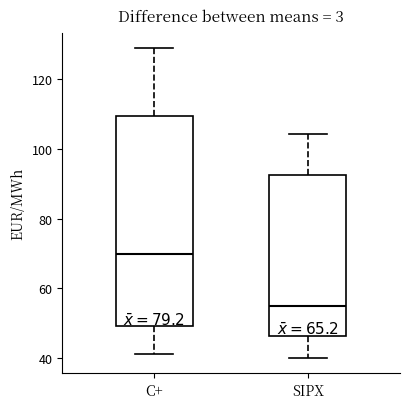

Reading left to right, transcribe this box plot: for each box, give where its median line is, the range the box spans, and where its two whiskers end, as read against the y-axis. The values are not printed on the chart, so give them approximately, as read against the axis.

C+: median 70, box 50 to 110, whiskers 42 to 128
SIPX: median 56, box 46 to 92, whiskers 40 to 104